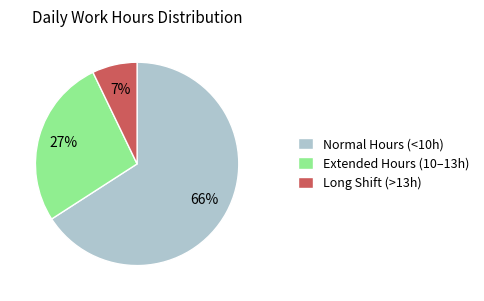

Is it true that Long Shift (>13h) is 7% of the pie?

True